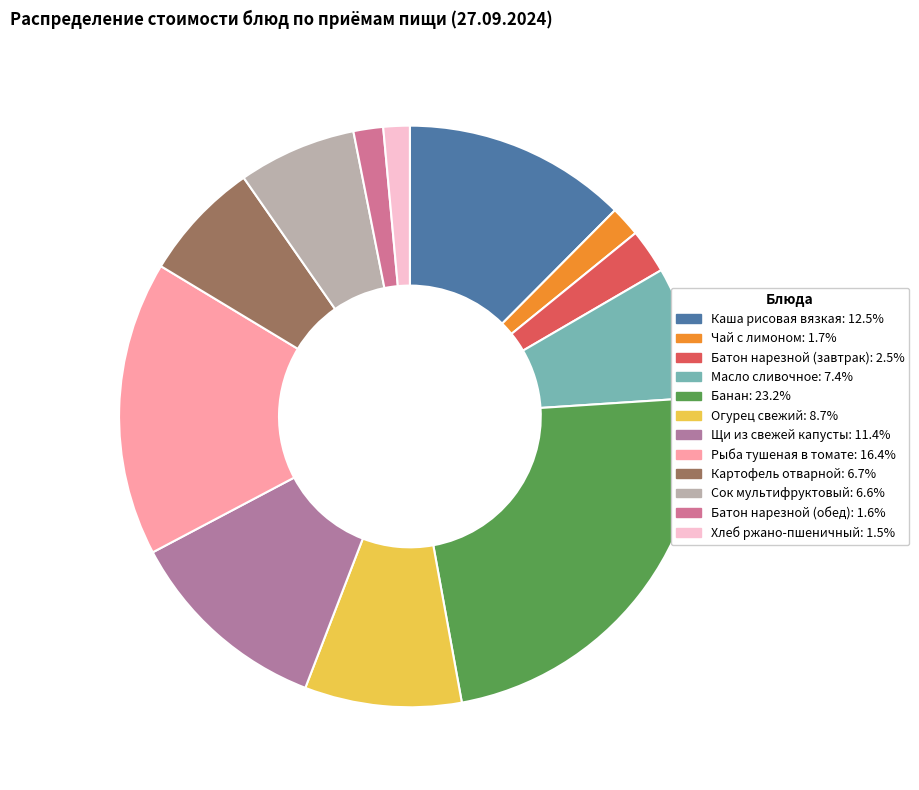

How many segments does this pie chart have?

12